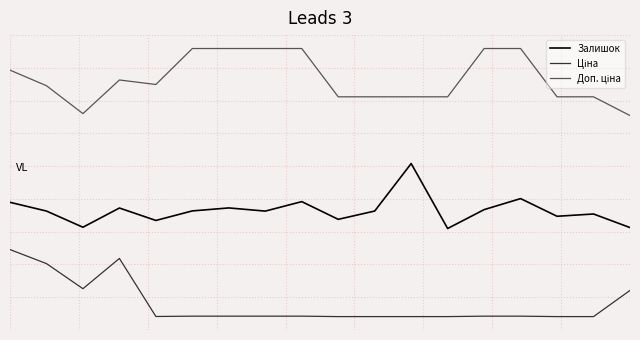

True or false: Залишок has more than 0 interior local peaks.

True